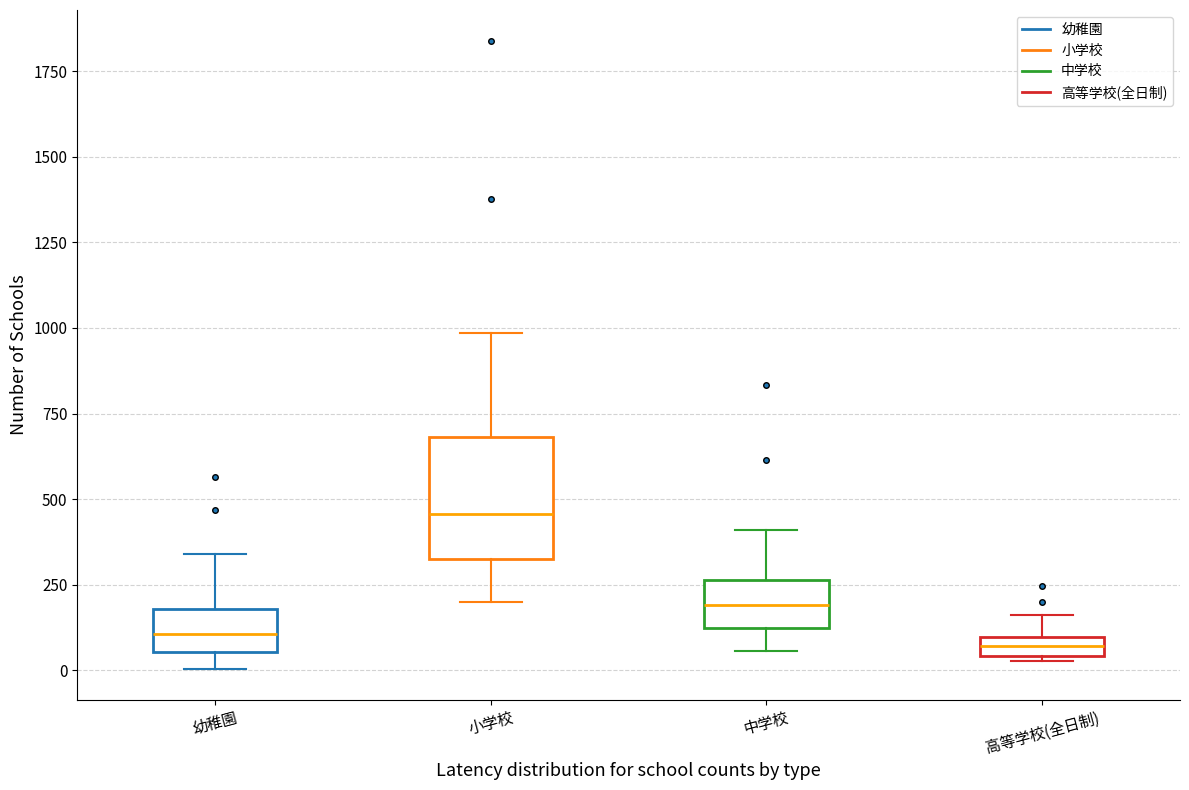

Where does the upper whisker of the box for 高等学校(全日制) end on the y-axis? The values are not printed on the chart, so give them approximately, as read against the axis.

150